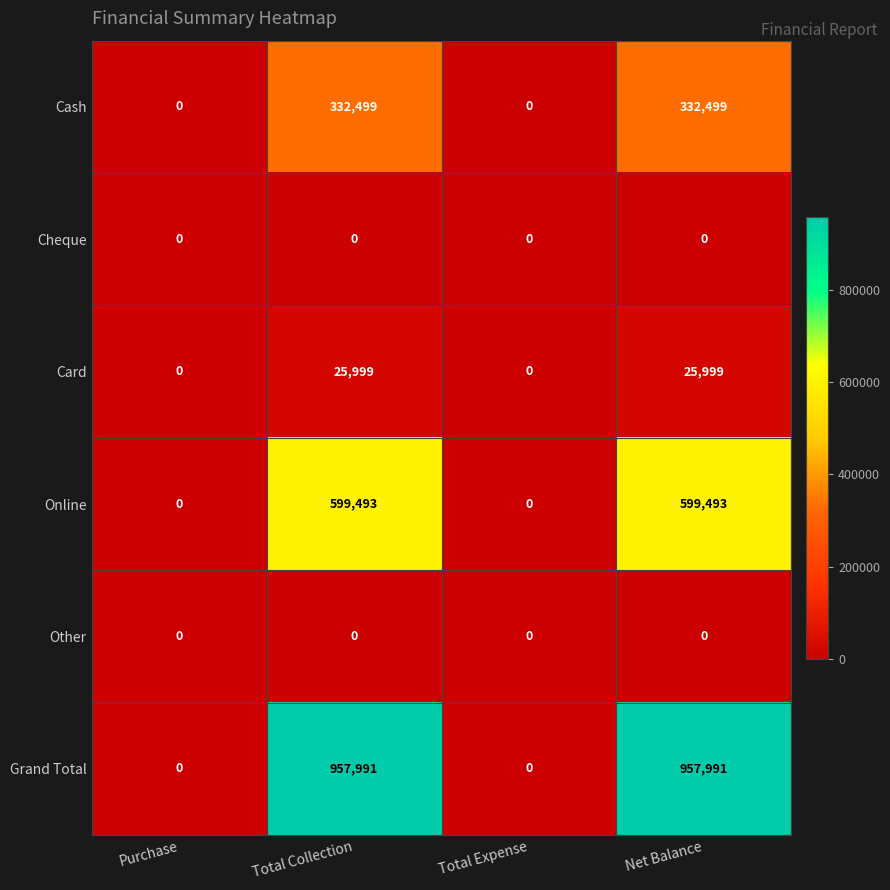

True or false: Grand Total has a value of 661052 at Total Collection.

False